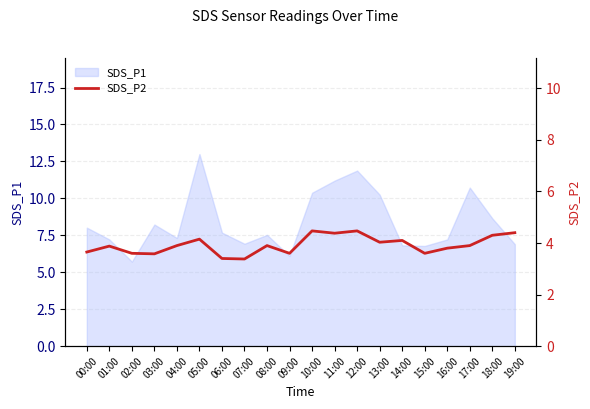

Which category has the highest value in the SDS_P1 series?

05:00